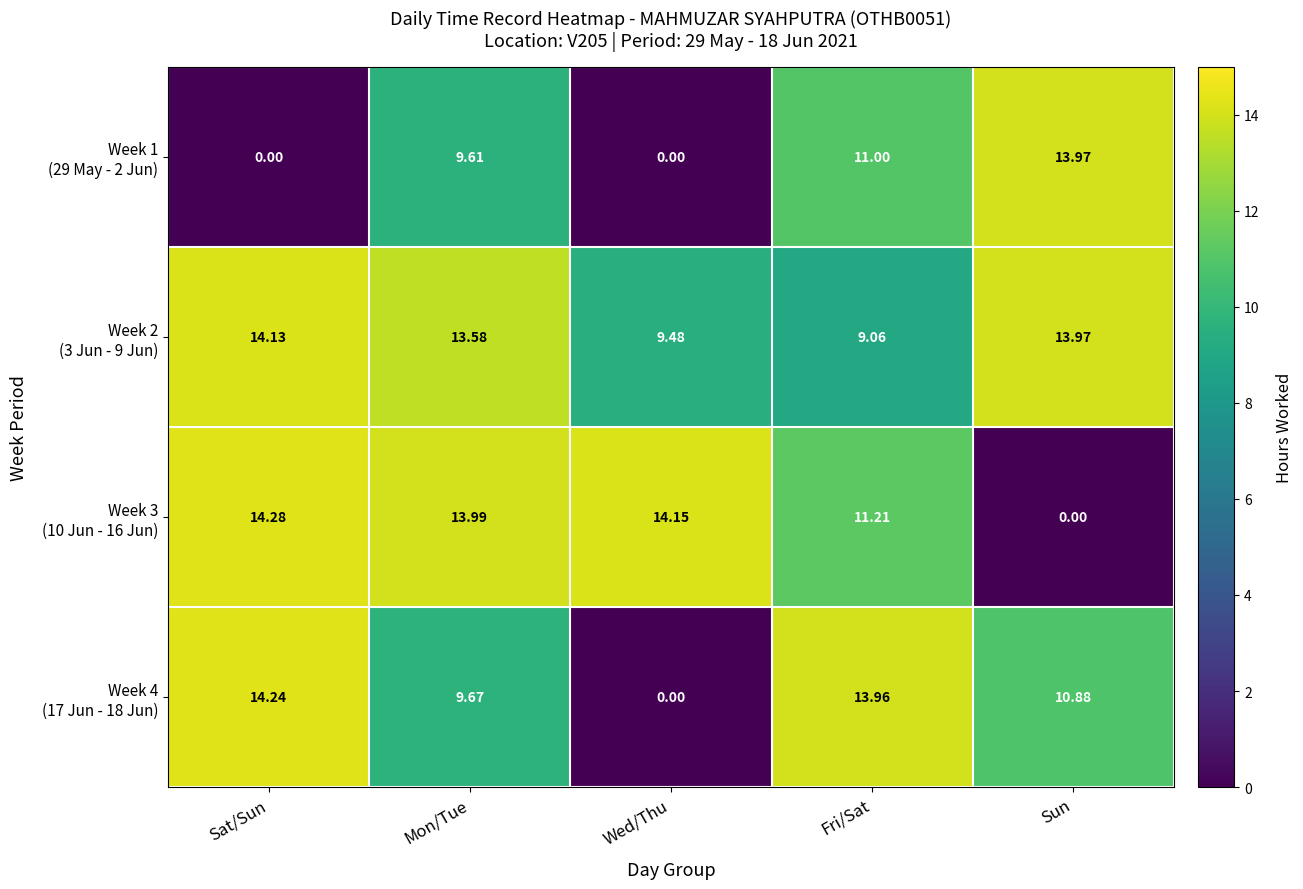

Which label corresponds to the largest value in the chart?

Sat/Sun